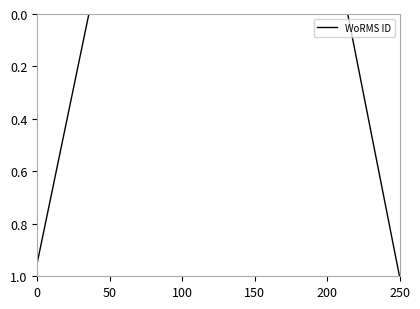

What is the sum of all values?

2.0